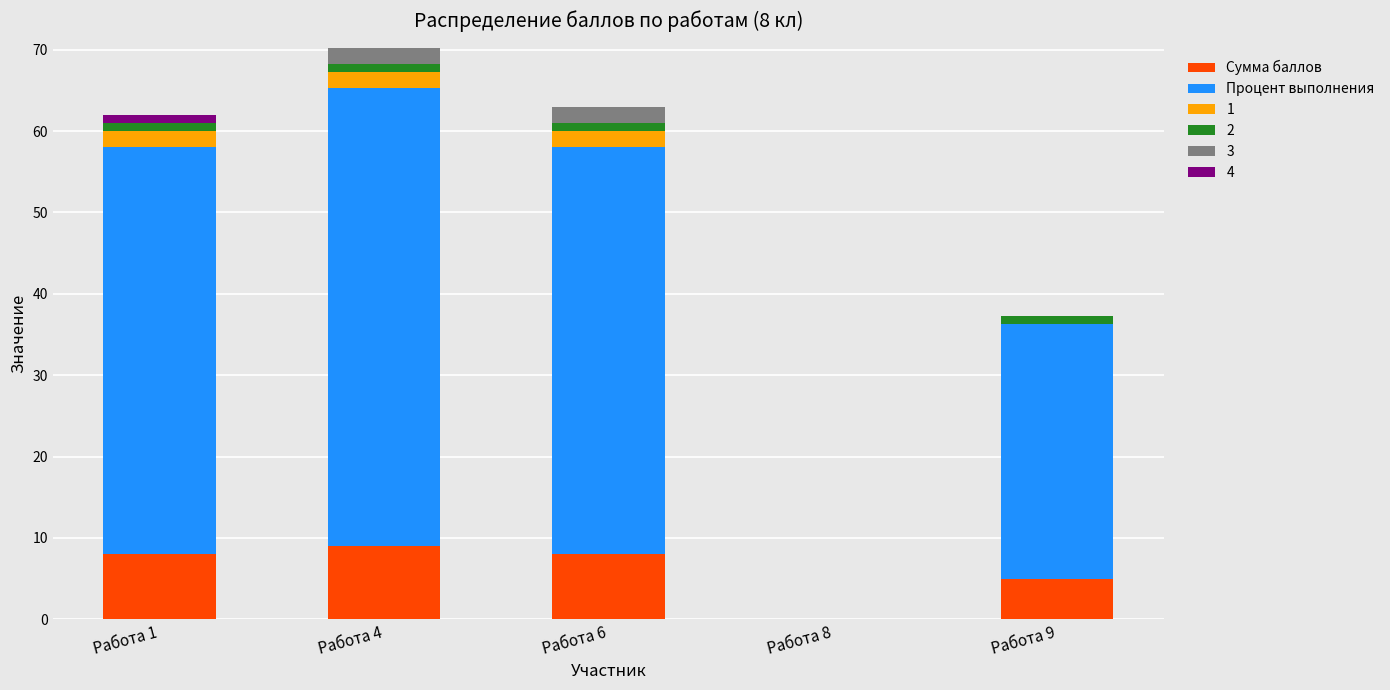

Are the bars horizontal?

No